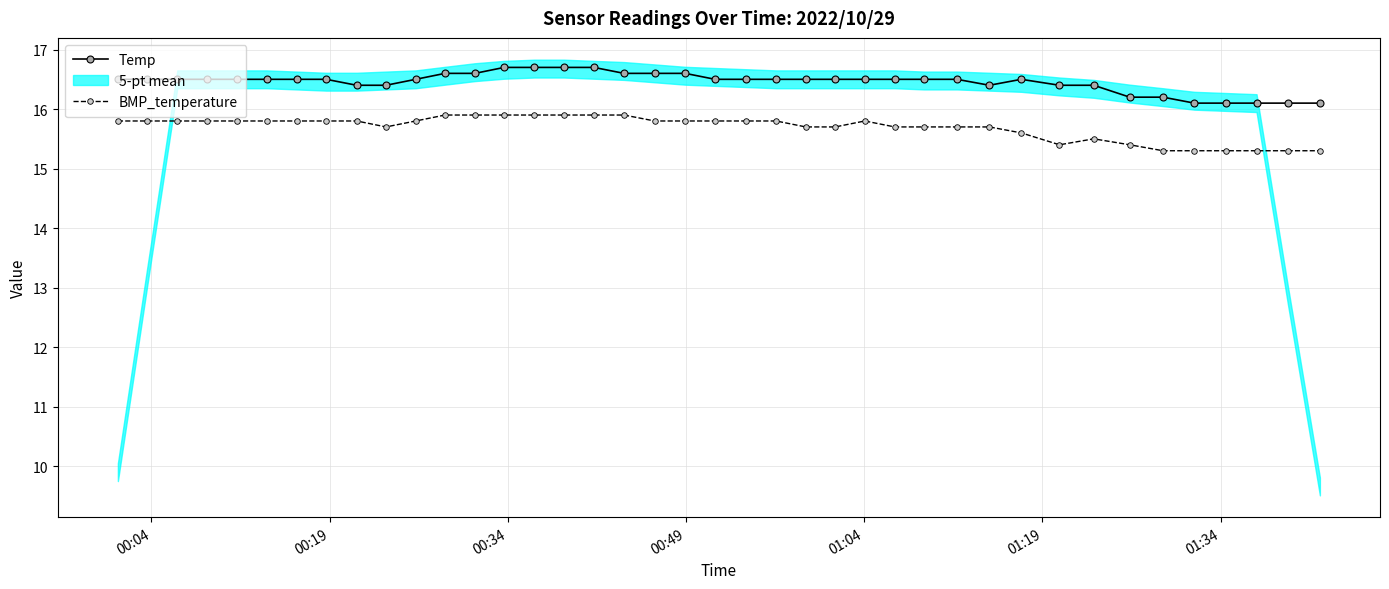

What is the value of the BMP_temperature point at the 24th from the left?

15.7